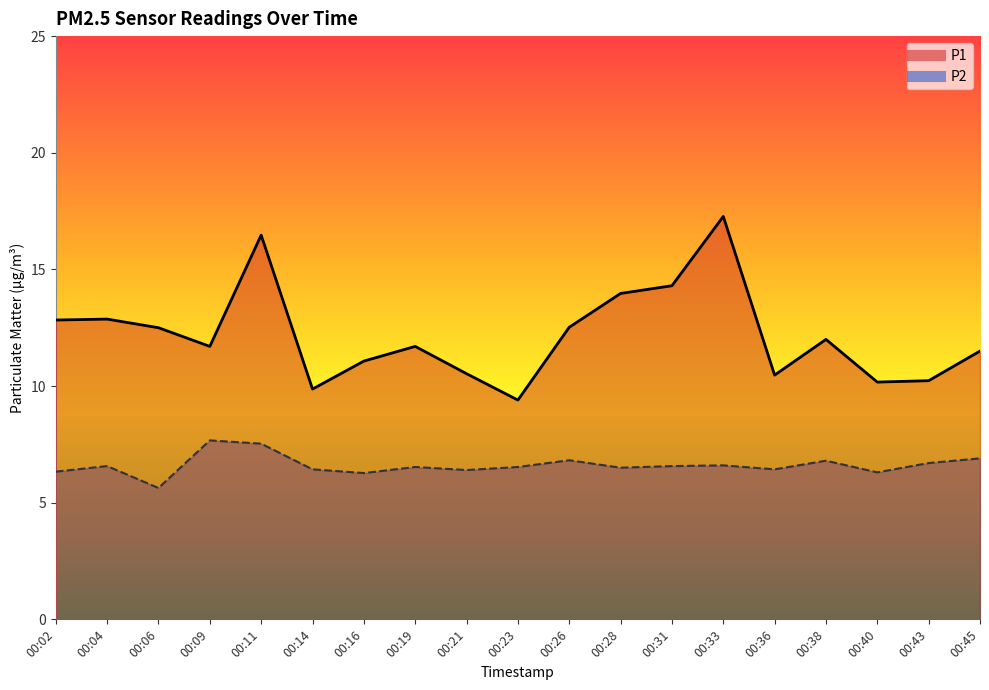

The value of P2 at 00:11 is 4.4. True or false?

False